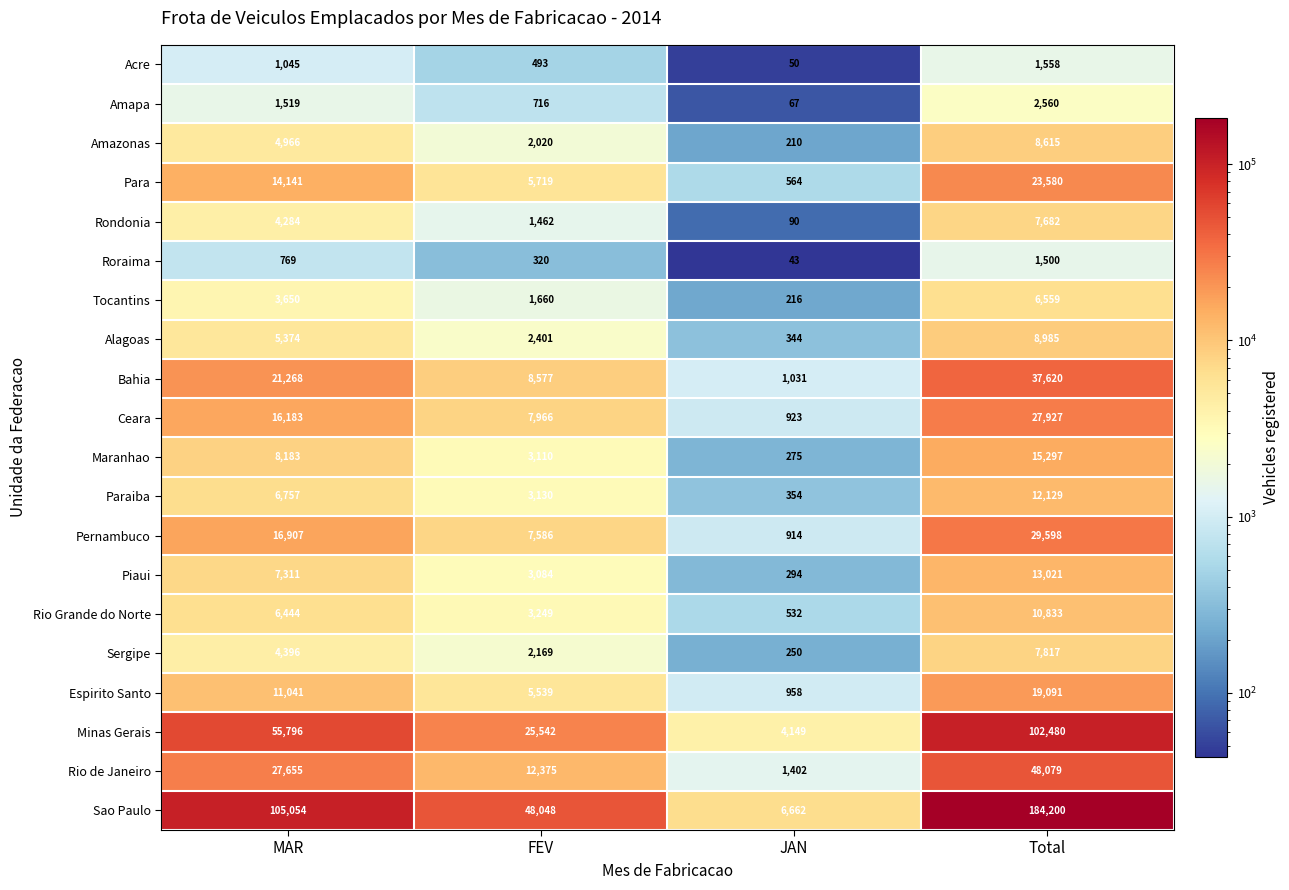

Which label corresponds to the largest value in the chart?

Total